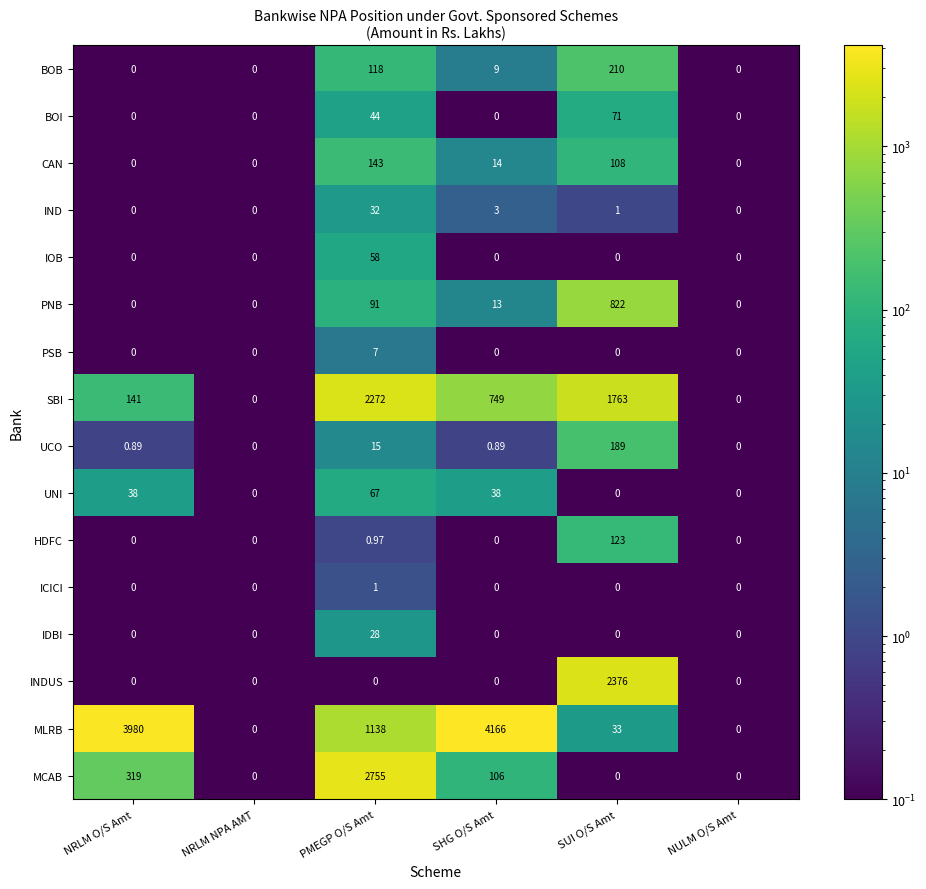

At which label is BOB closest to 105?

PMEGP O/S Amt